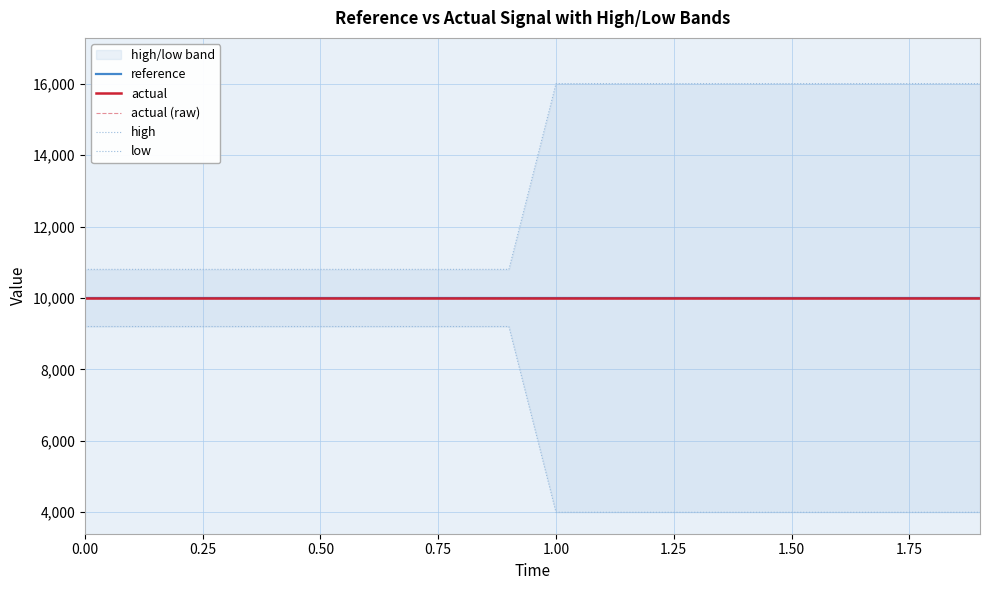

How many lines are shown in the chart?

5